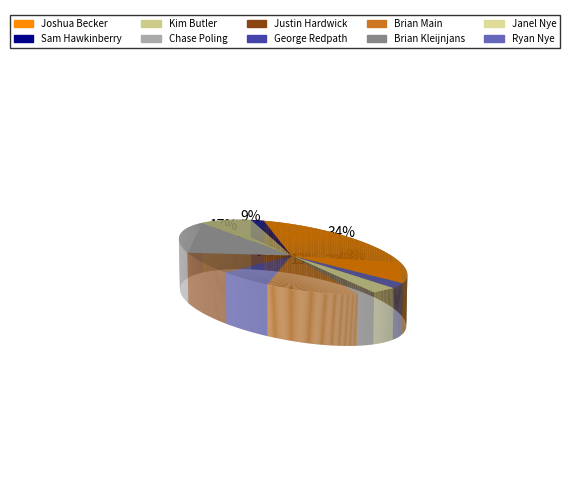

Does any single category account for the majority?

No